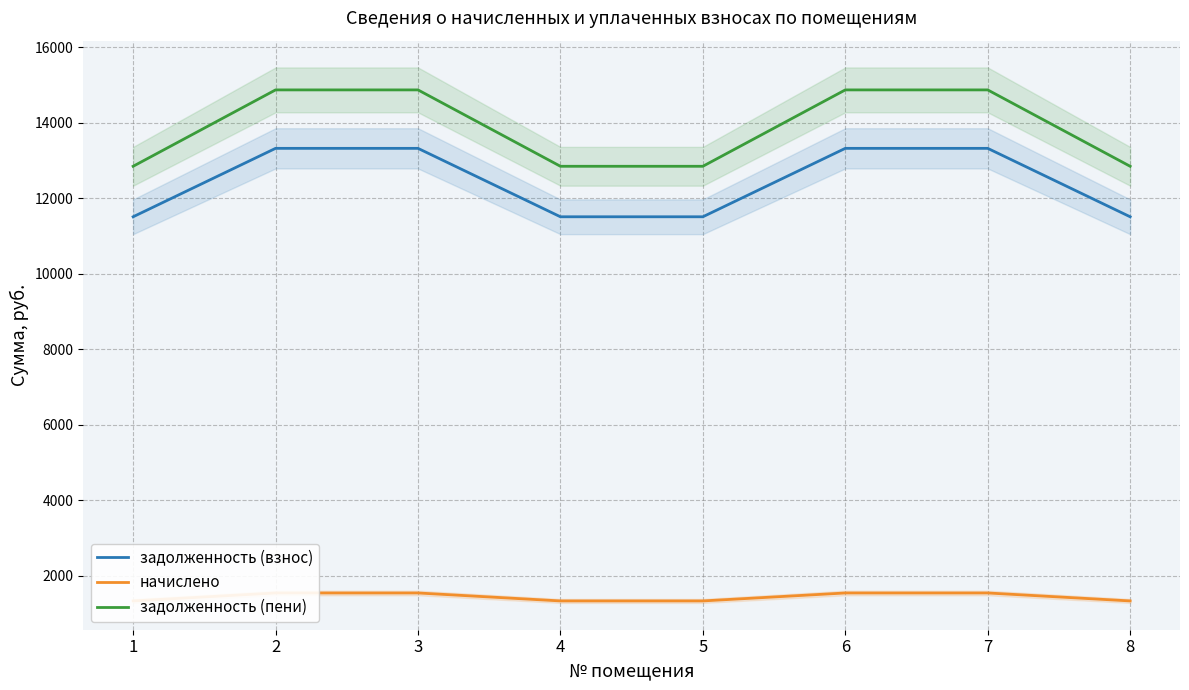

True or false: начислено has a value of 1548.3 at 2.

True